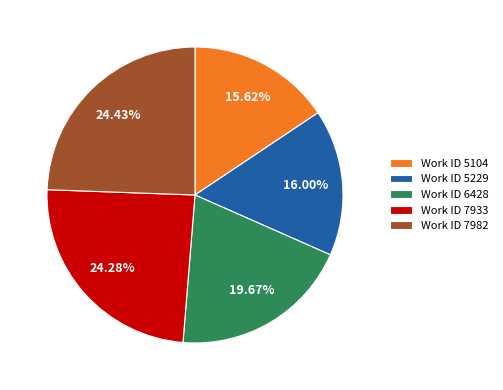

Approximately how many times larger is the value at Work ID 5229 compared to Work ID 6428?

0.8